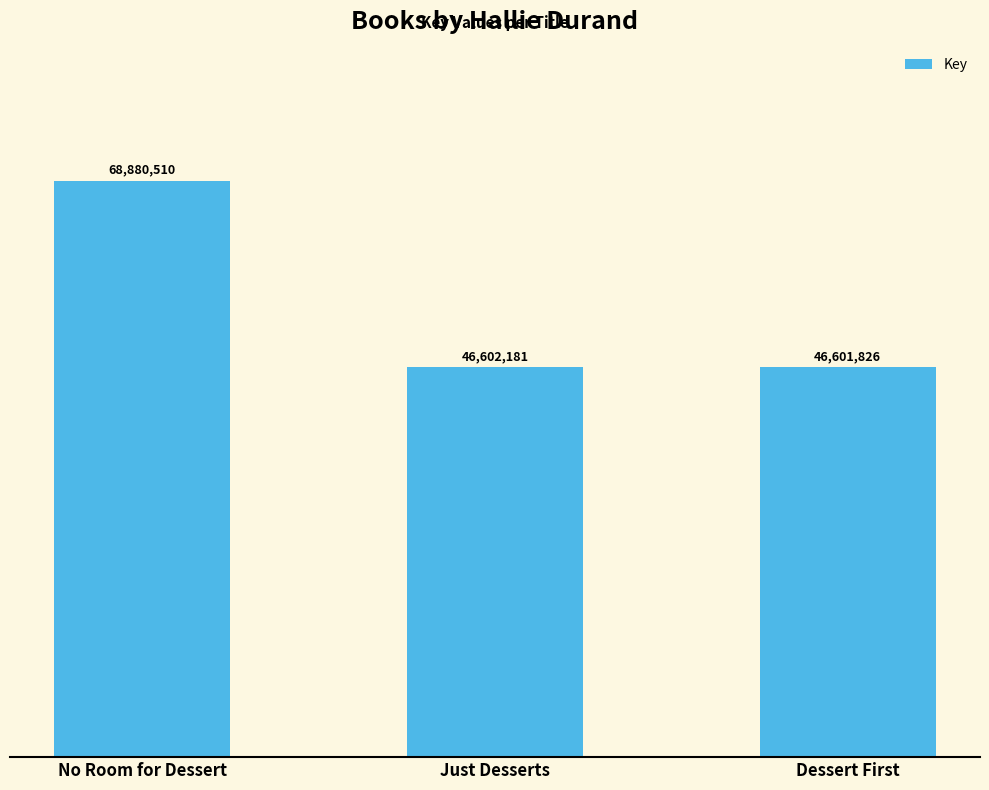

List the labels in order of value, smallest first.

Dessert First, Just Desserts, No Room for Dessert